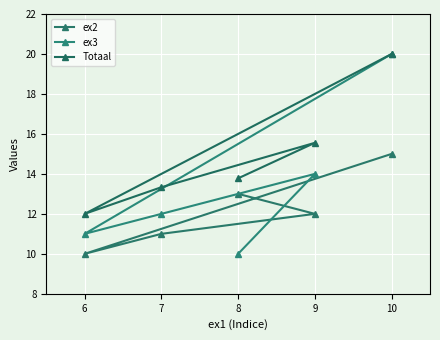

What is the minimum value shown in the chart?

10.0